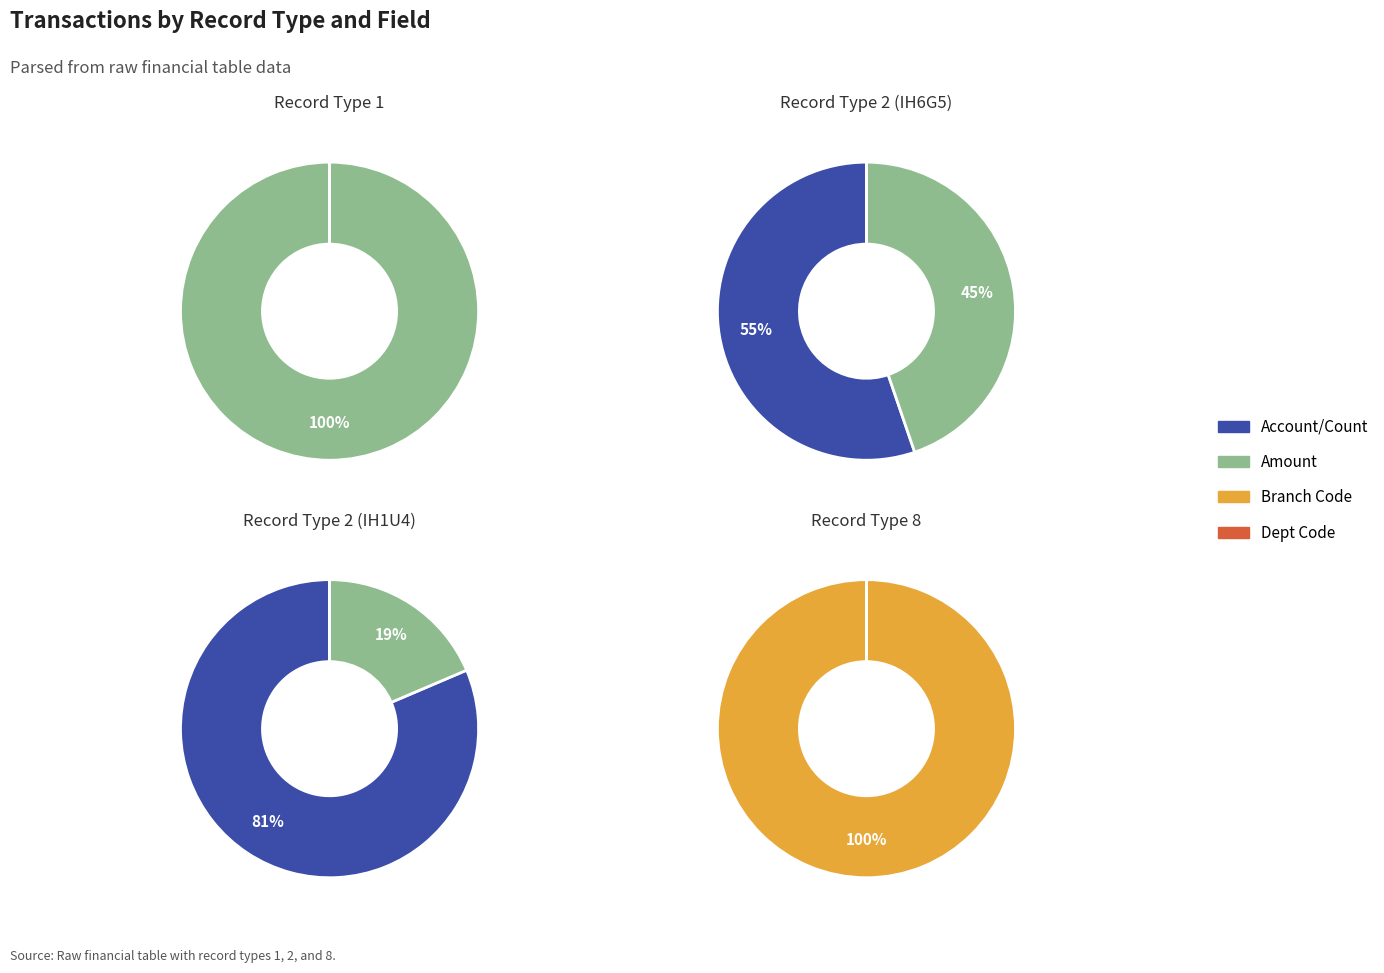

What percentage is NOT represented by 1?

100.0%